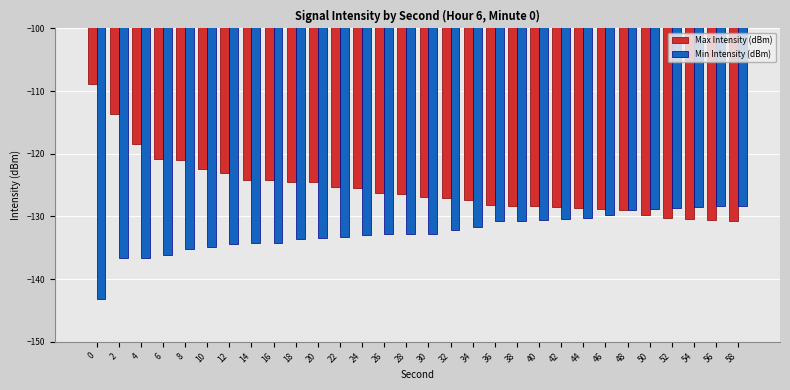

Which series has the largest total across all categories?

Max Intensity (dBm)